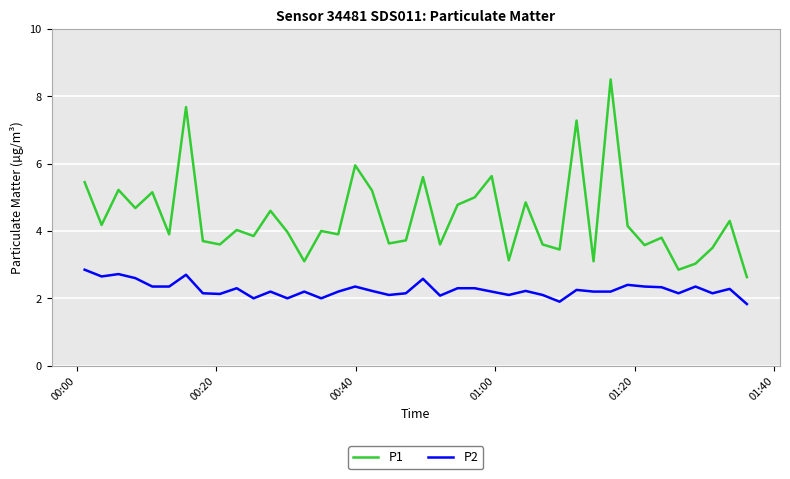

List the series in order of their peak value, highest first.

P1, P2